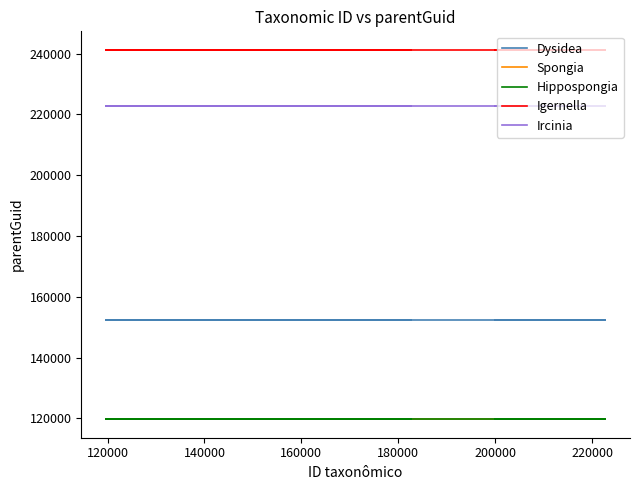

Rank the series at 200000 from highest to lowest value.

Igernella, Ircinia, Dysidea, Spongia, Hippospongia